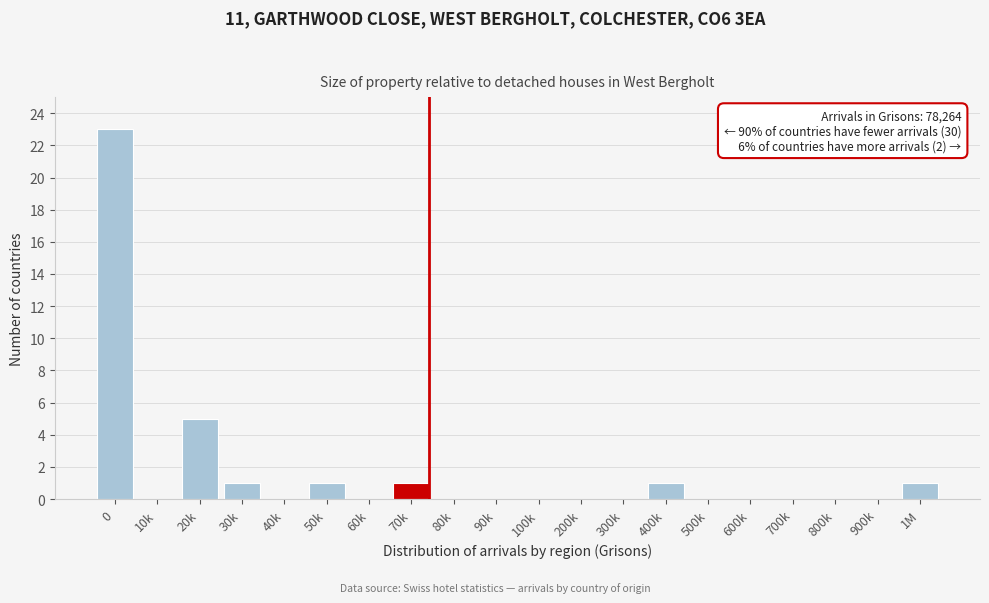

Reading left to right, extract all data points from this chart.

0=23	10k=0	20k=5	30k=1	40k=0	50k=1	60k=0	70k=1	80k=0	90k=0	100k=0	200k=0	300k=0	400k=1	500k=0	600k=0	700k=0	800k=0	900k=0	1M=1